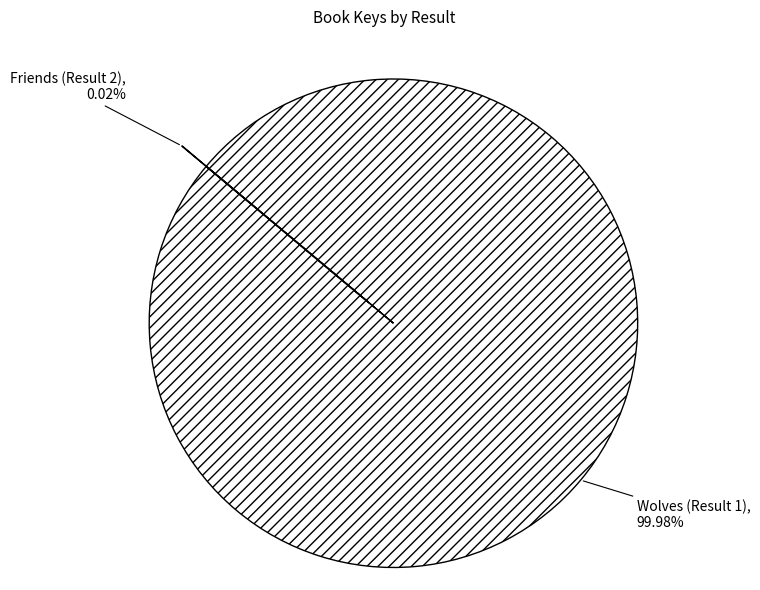

What is the majority slice?

Wolves (Result 1)